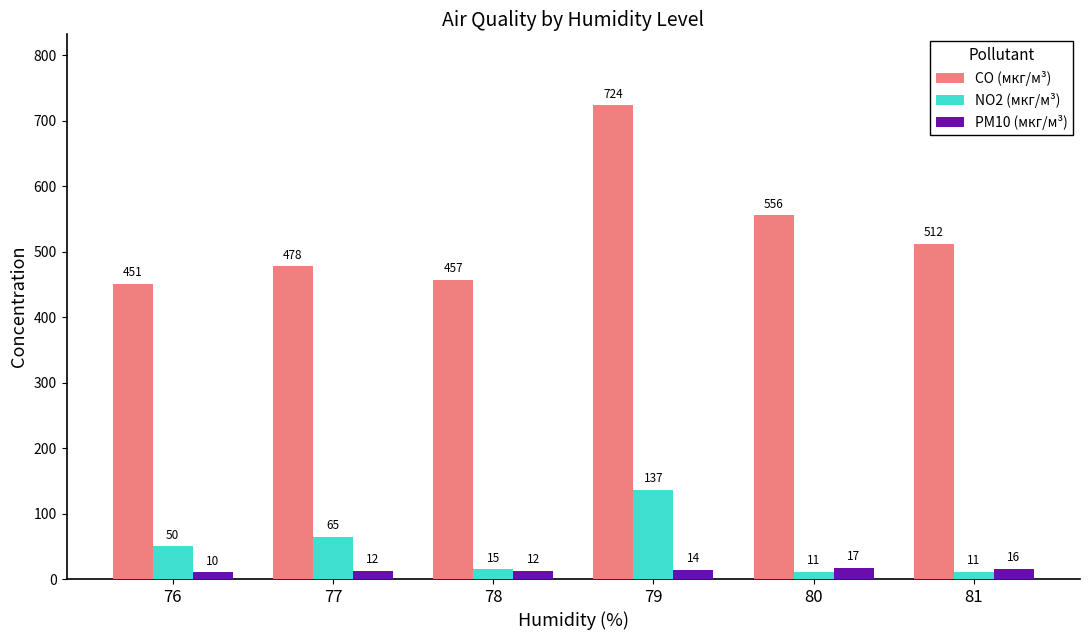

Which category has the lowest value across all series?

76